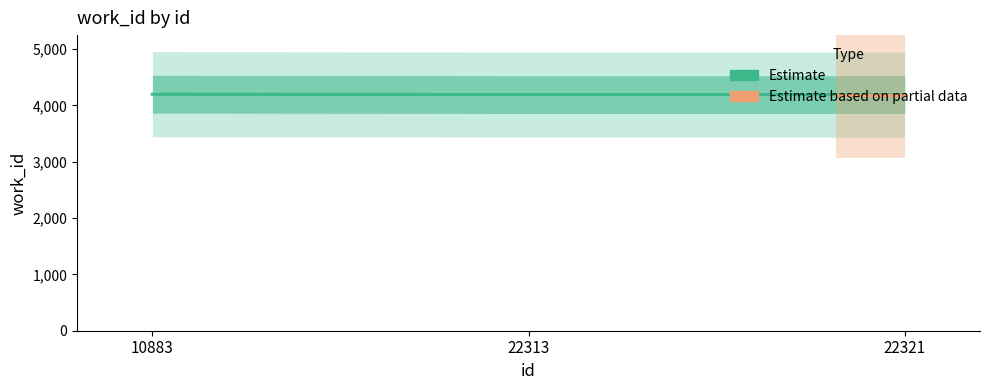

What is the change in value from 10883 to 22321?

-6